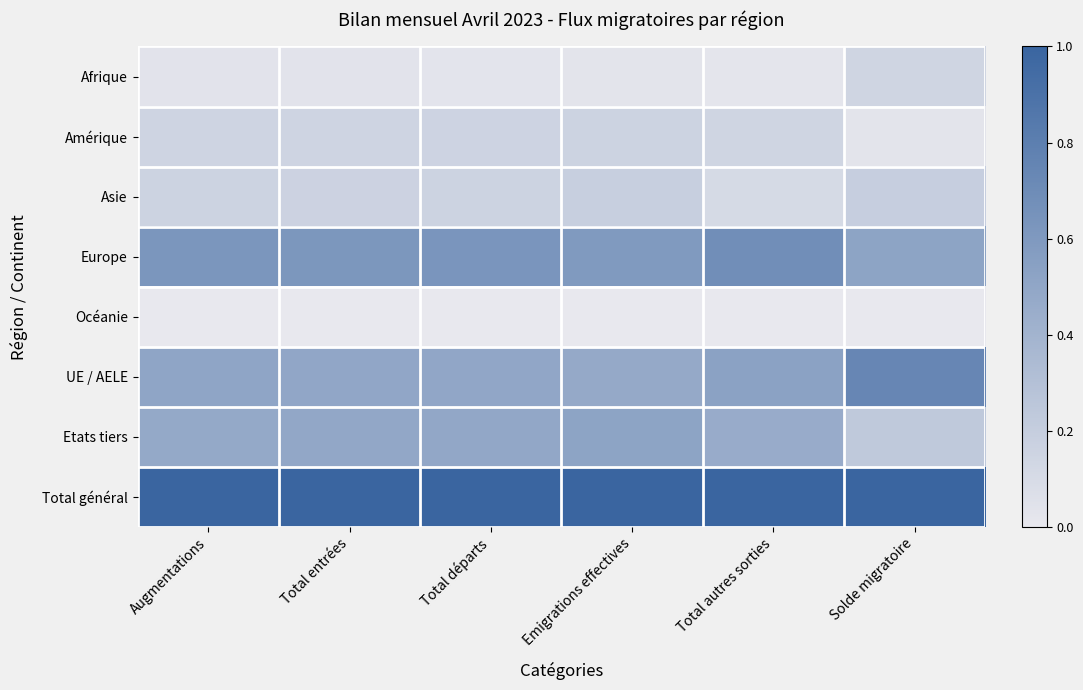

Which series has the largest total across all categories?

Total général